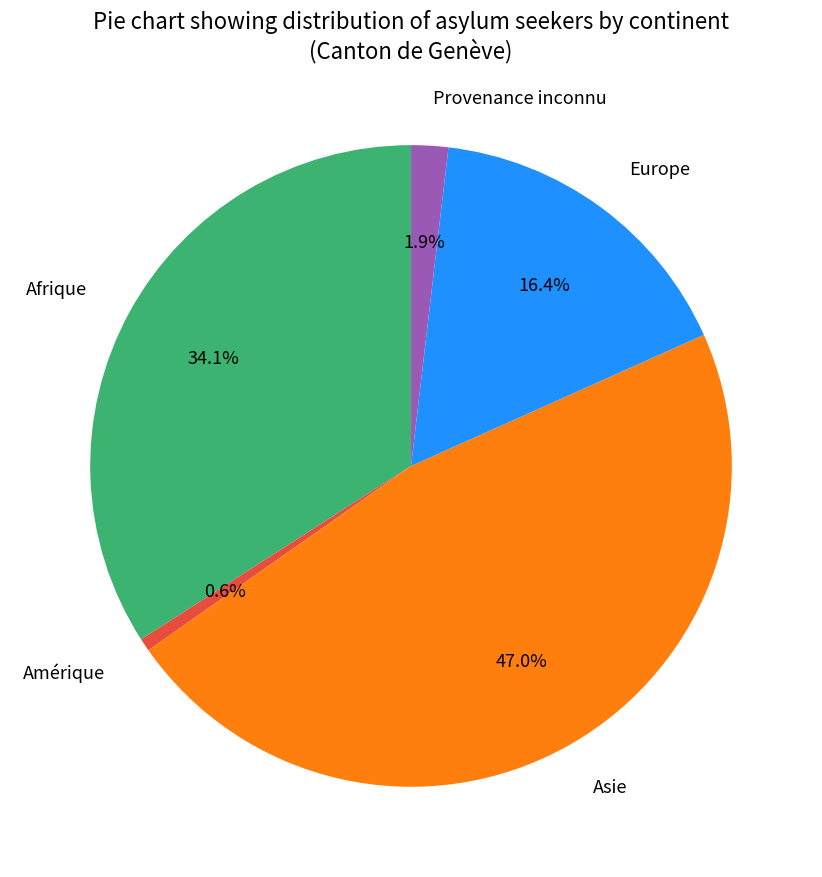

What is the smallest slice in the pie chart?

Amérique